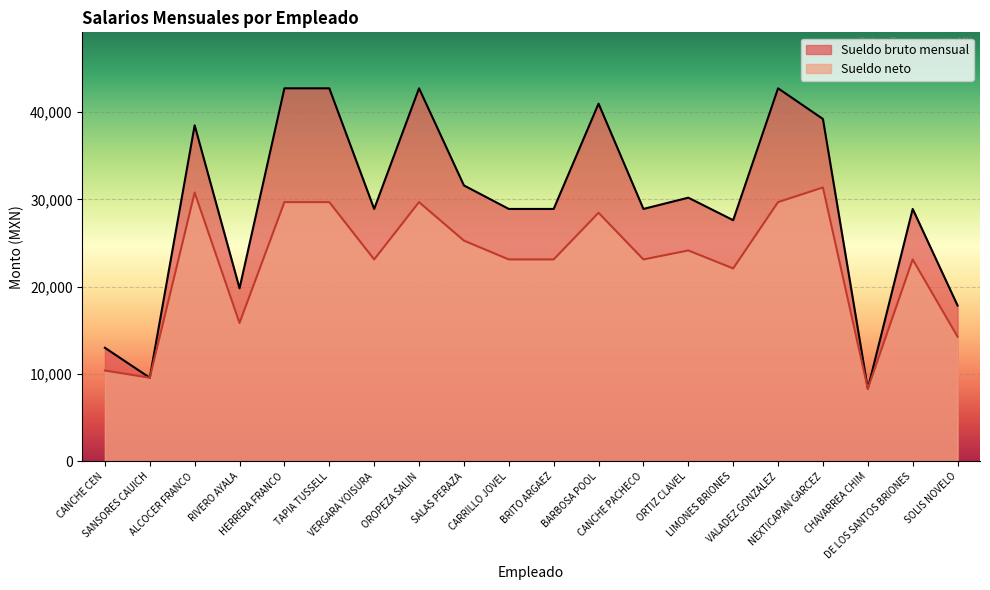

Reading right to left, list all the values displayed in this chart.

Sueldo bruto mensual: SOLIS NOVELO=17857.6	DE LOS SANTOS BRIONES=28916.2	CHAVARREA CHIM=8335.3	NEXTICAPAN GARCEZ=39218.1	VALADEZ GONZALEZ=42730.4	LIMONES BRIONES=27627.8	ORTIZ CLAVEL=30204.3	CANCHE PACHECO=28916.2	BARBOSA POOL=40974.1	BRITO ARGAEZ=28916.2	CARRILLO JOVEL=28916.2	SALAS PERAZA=31608.9	OROPEZA SALIN=42730.4	VERGARA YOISURA=28916.2	TAPIA TUSSELL=42730.4	HERRERA FRANCO=42730.4	RIVERO AYALA=19823.1	ALCOCER FRANCO=38492.0	SANSORES CAUICH=9585.8	CANCHE CEN=13015.3
Sueldo neto: SOLIS NOVELO=14286.1	DE LOS SANTOS BRIONES=23132.9	CHAVARREA CHIM=8335.3	NEXTICAPAN GARCEZ=31374.4	VALADEZ GONZALEZ=29697.6	LIMONES BRIONES=22102.3	ORTIZ CLAVEL=24163.4	CANCHE PACHECO=23132.9	BARBOSA POOL=28477.0	BRITO ARGAEZ=23132.9	CARRILLO JOVEL=23132.9	SALAS PERAZA=25287.2	OROPEZA SALIN=29697.6	VERGARA YOISURA=23132.9	TAPIA TUSSELL=29697.6	HERRERA FRANCO=29697.6	RIVERO AYALA=15858.5	ALCOCER FRANCO=30793.6	SANSORES CAUICH=9585.8	CANCHE CEN=10412.2